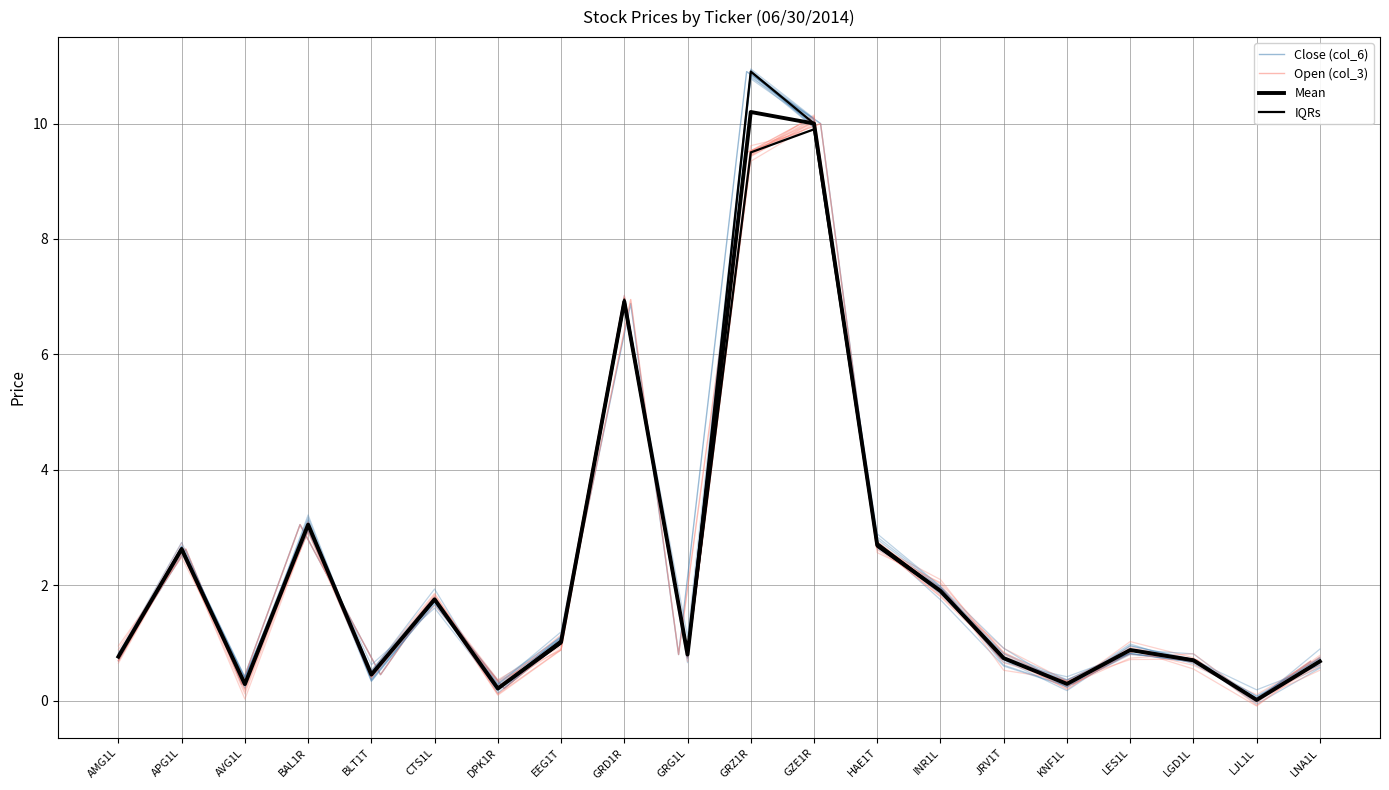

At which label does Mean reach its minimum?

LJL1L